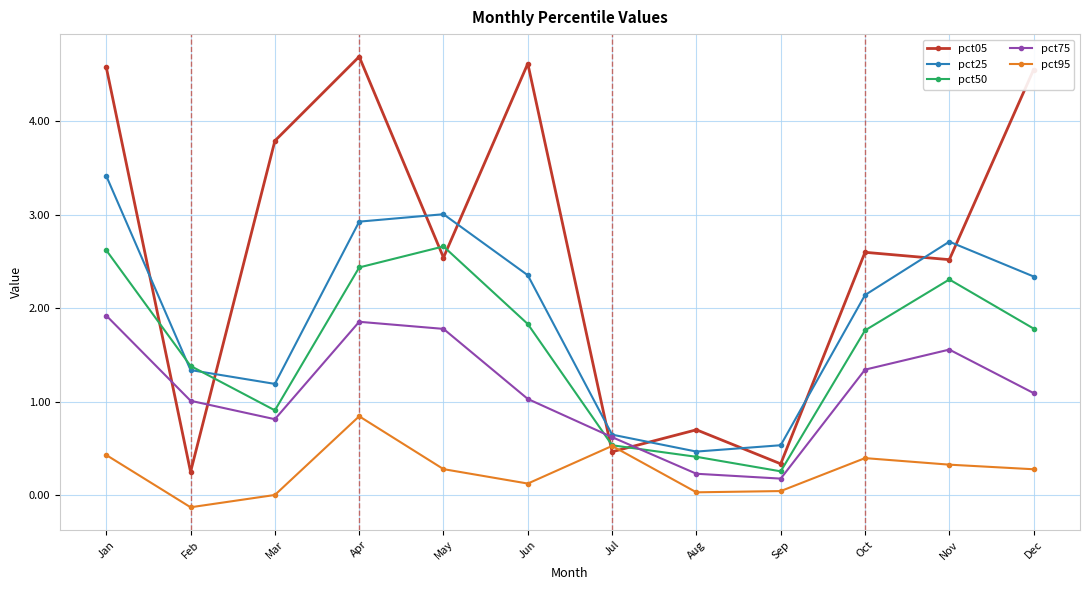

Where does the pct50 series first go above 1?

Jan